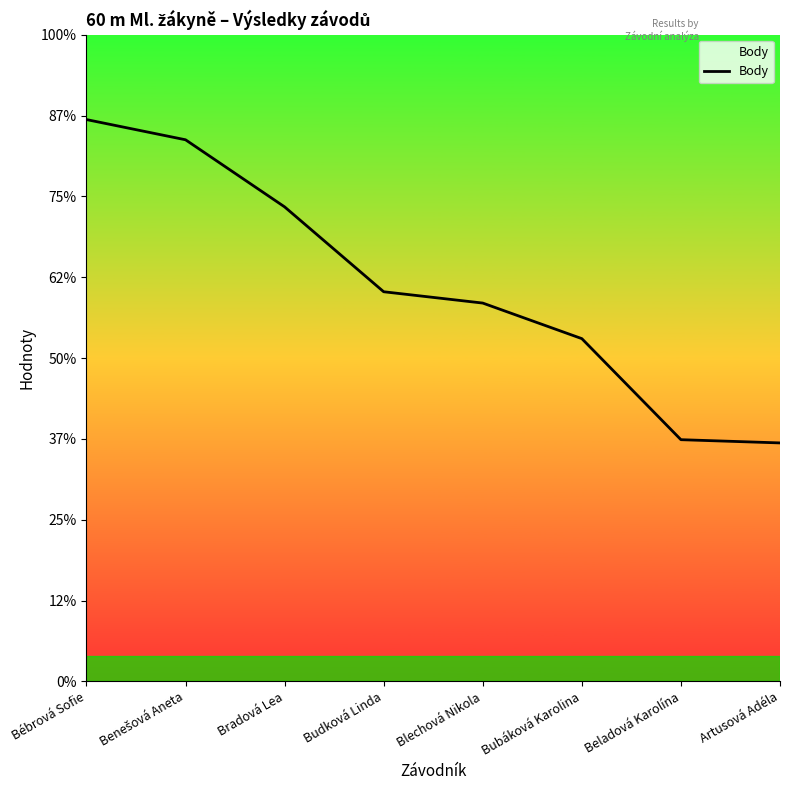

What is the difference between the values at Beladová Karolína and Blechová Nikola?

169